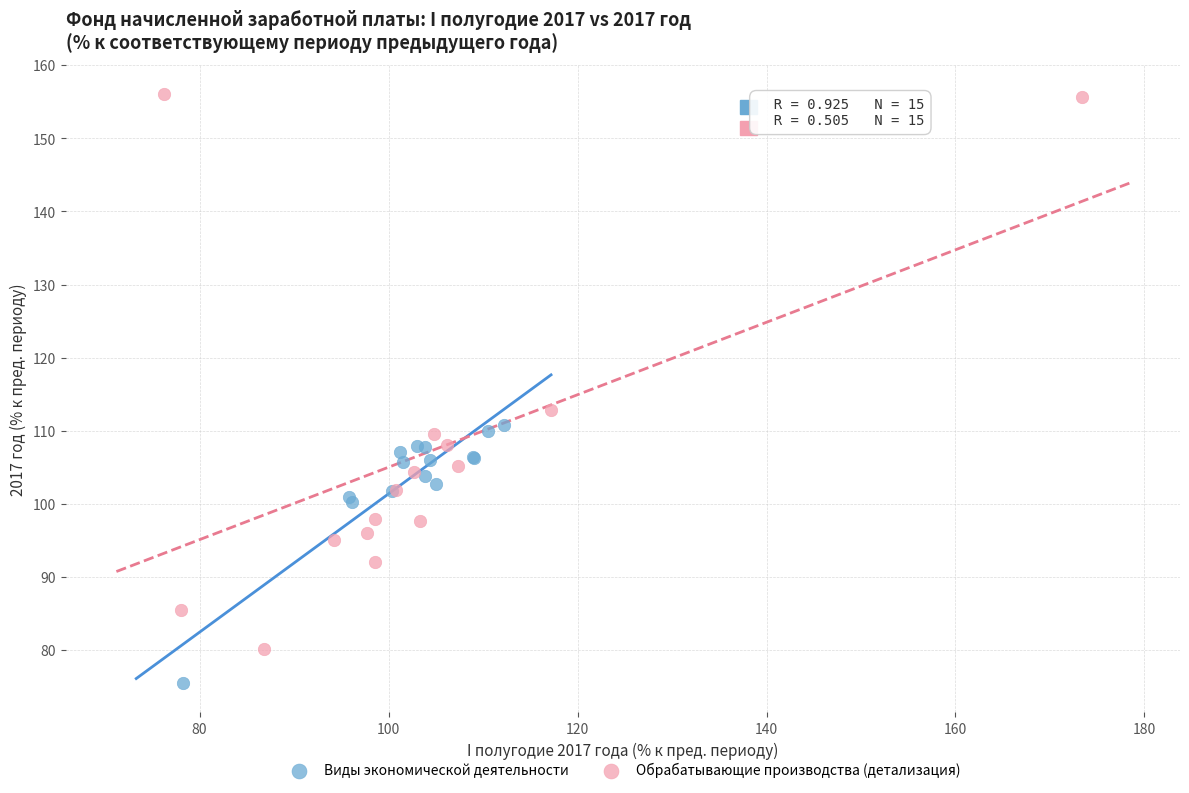

Which series contains the highest Y value?

Обрабатывающие производства (детализация)